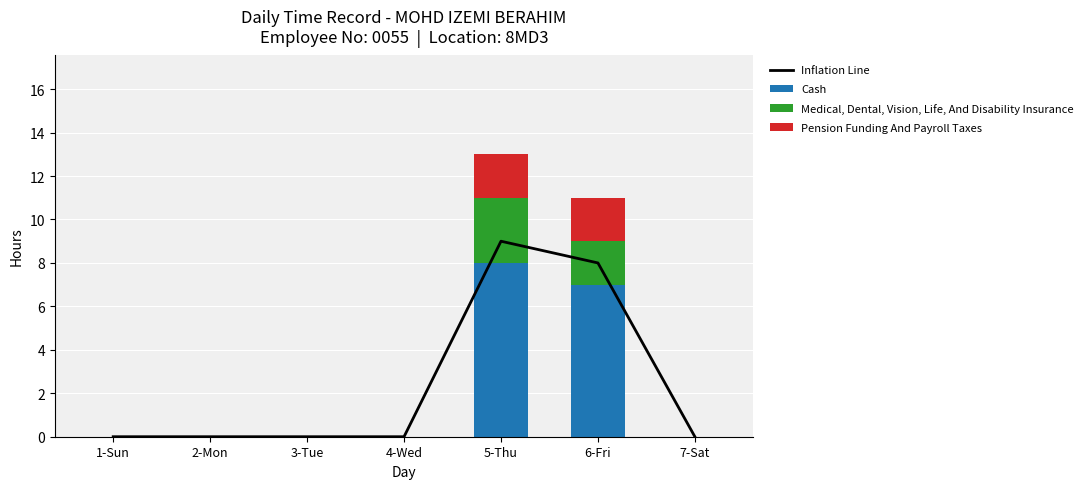

What is the difference between the Medical, Dental, Vision, Life, And Disability Insurance values at 6-Fri and 7-Sat?

2